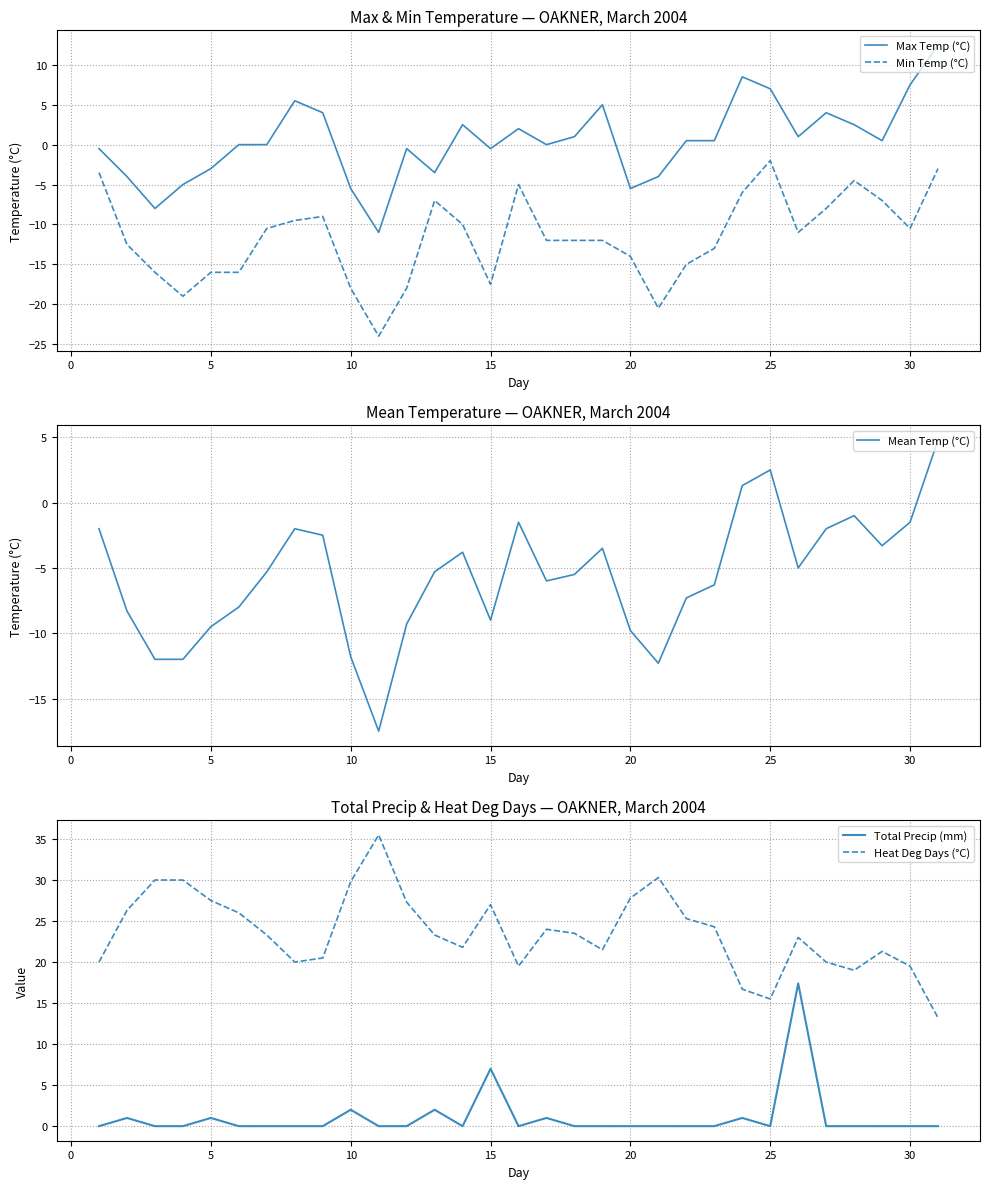

The value of Min Temp (°C) at 5 is -24.2. True or false?

False